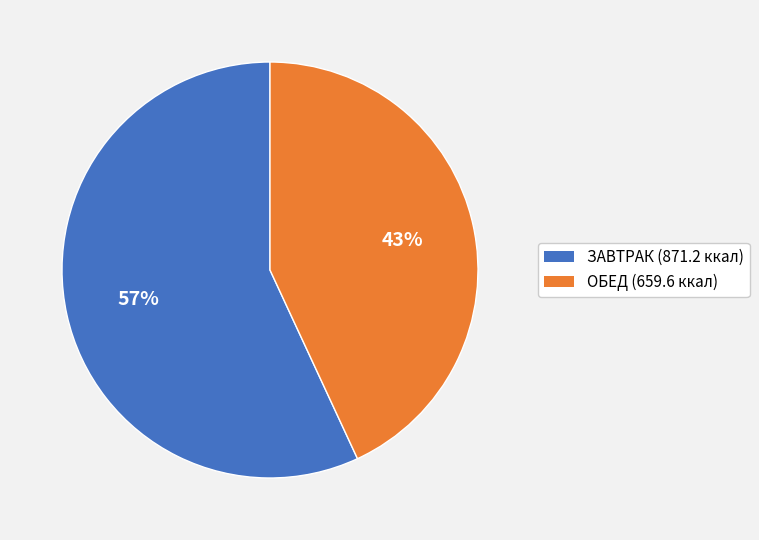

To the nearest percent, what is the difference between the largest and smallest slice percentages?

14%